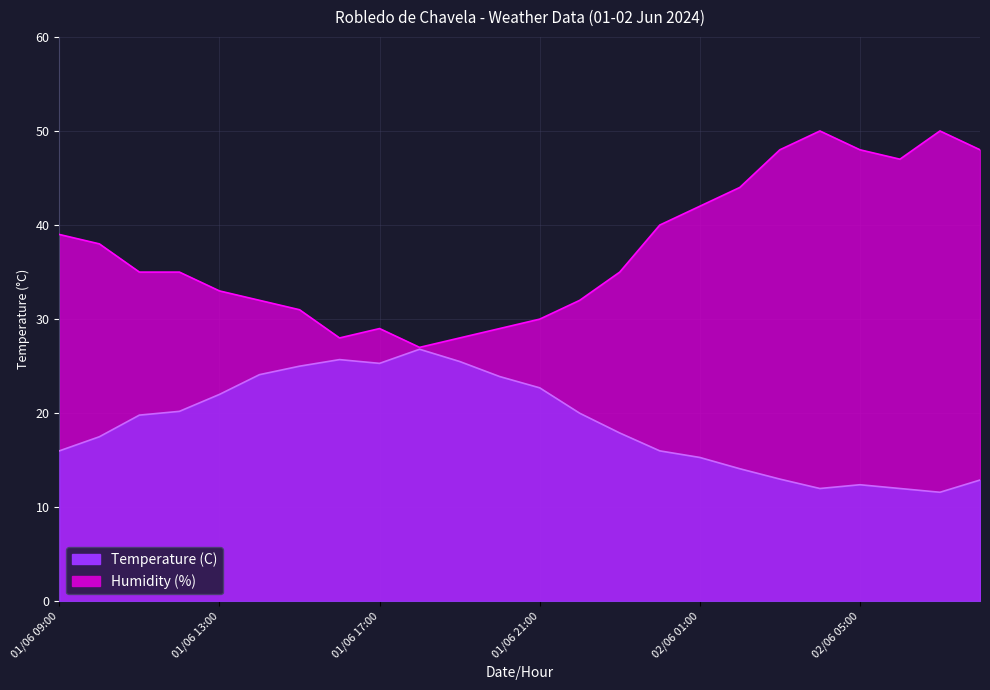

The Temperature (C) series shows 12.9 at 02/06 08:00. True or false?

True